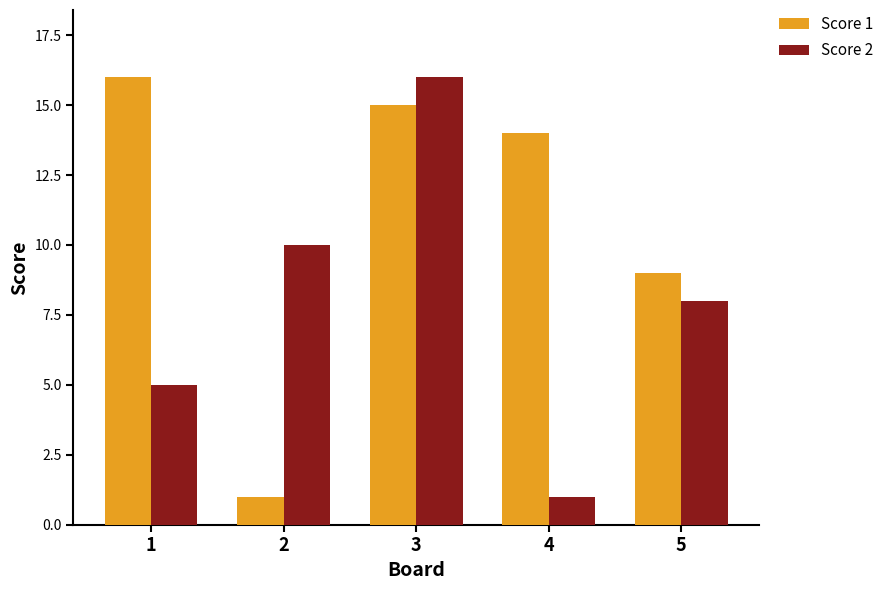

Reading left to right, extract all data points from this chart.

Score 1: 16	1	15	14	9
Score 2: 5	10	16	1	8